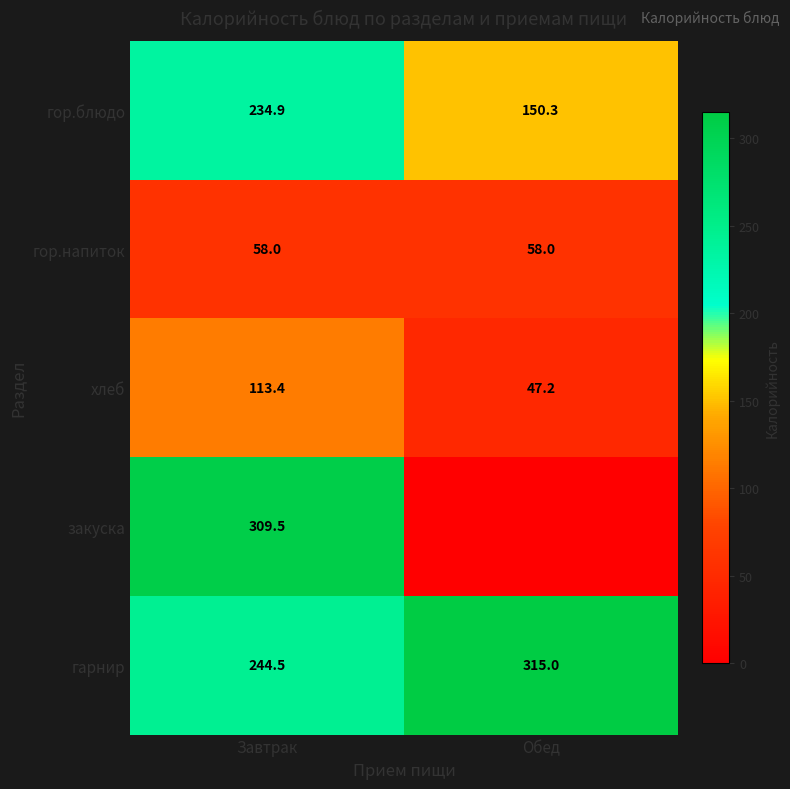

What is the spread (max minus min) of values at Завтрак?

251.5